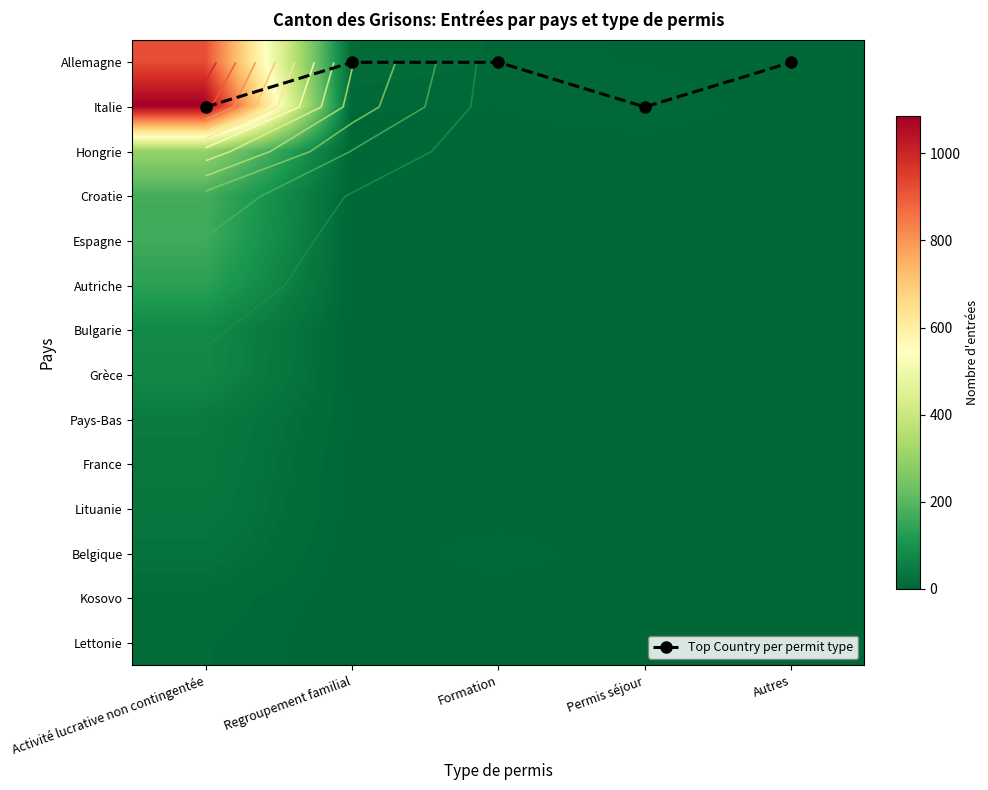

How many distinct data groups are displayed?

15